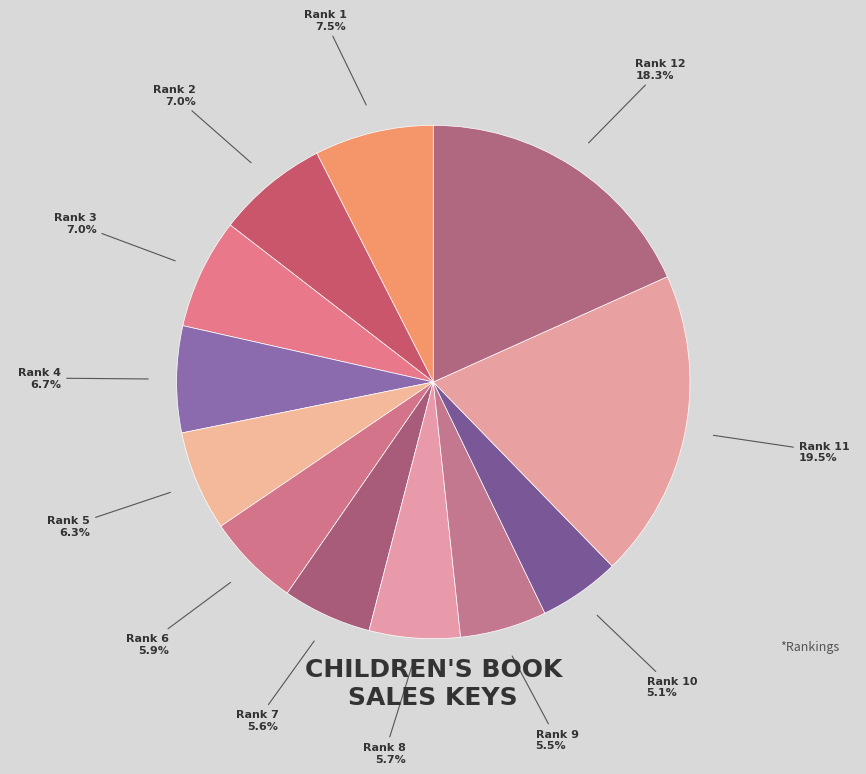

How many slices are in this pie chart?

12